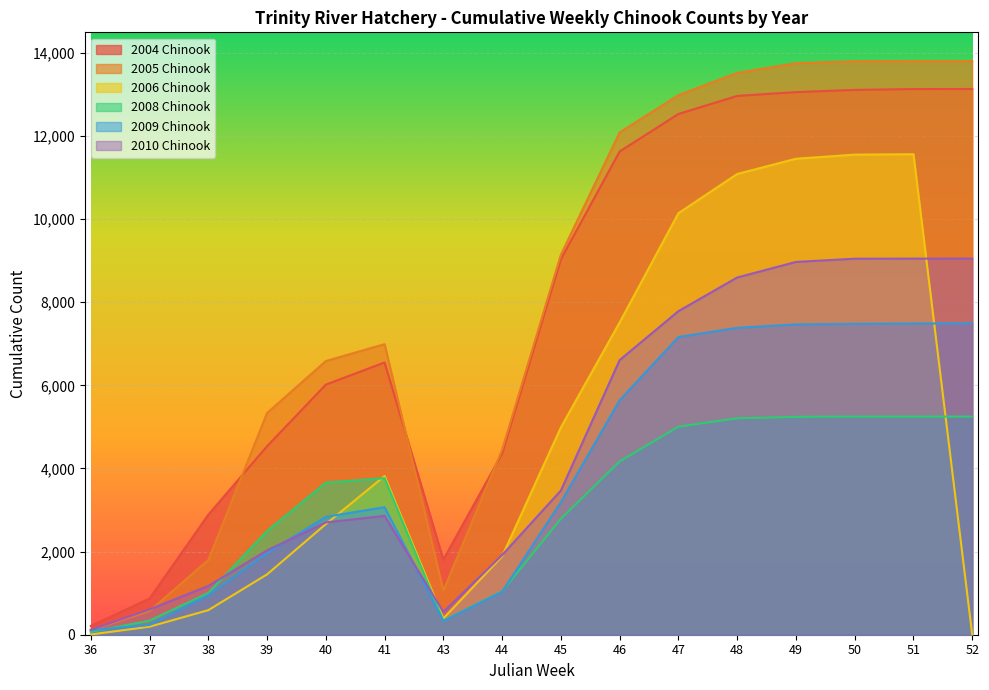

What is the lowest value of the 2009 Chinook series?

106